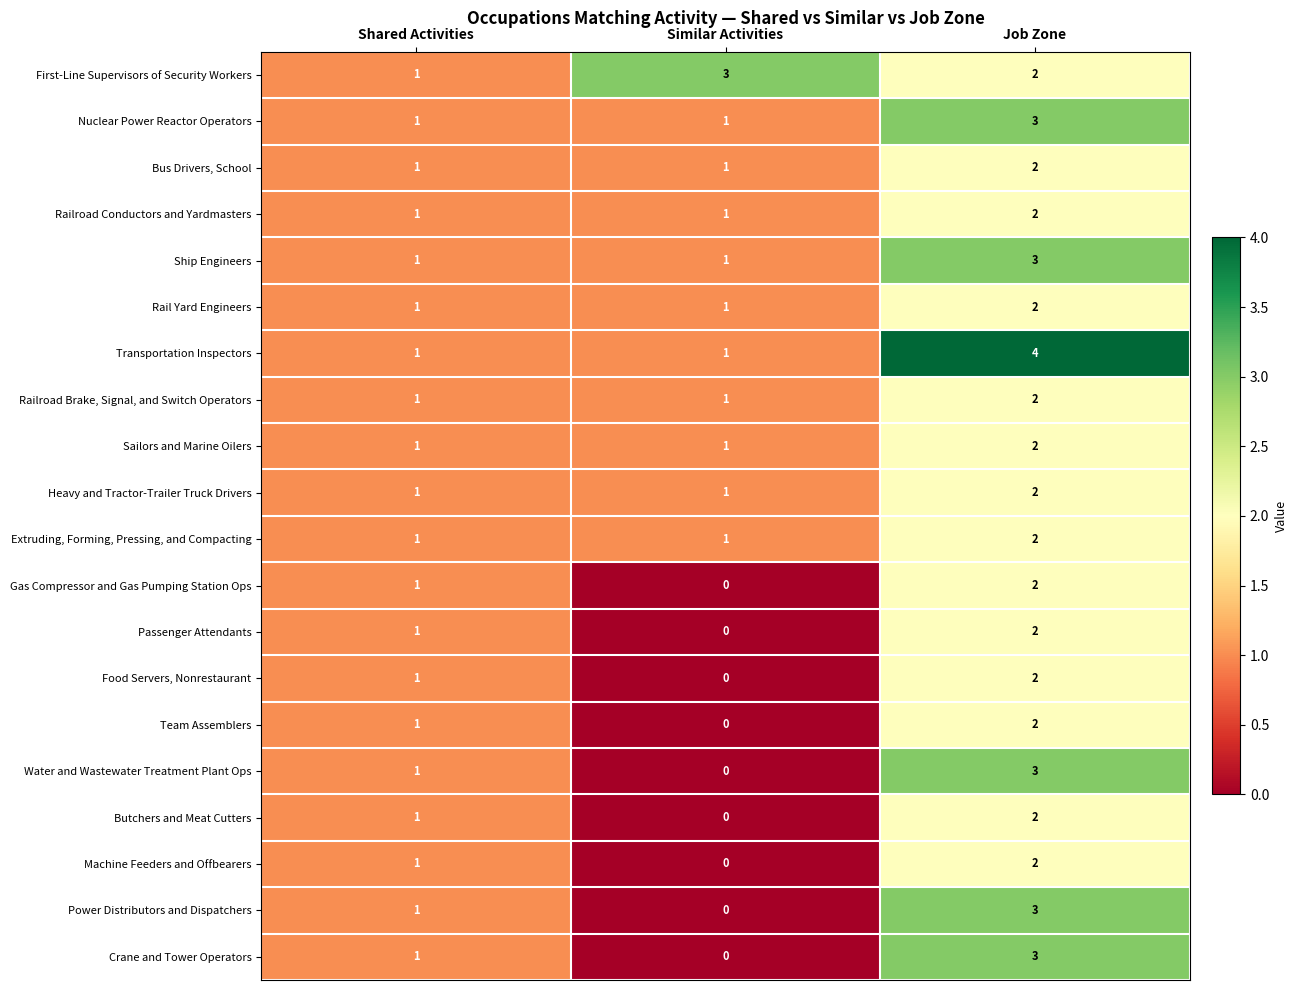

How many Butchers and Meat Cutters values are between 0 and 2?

3